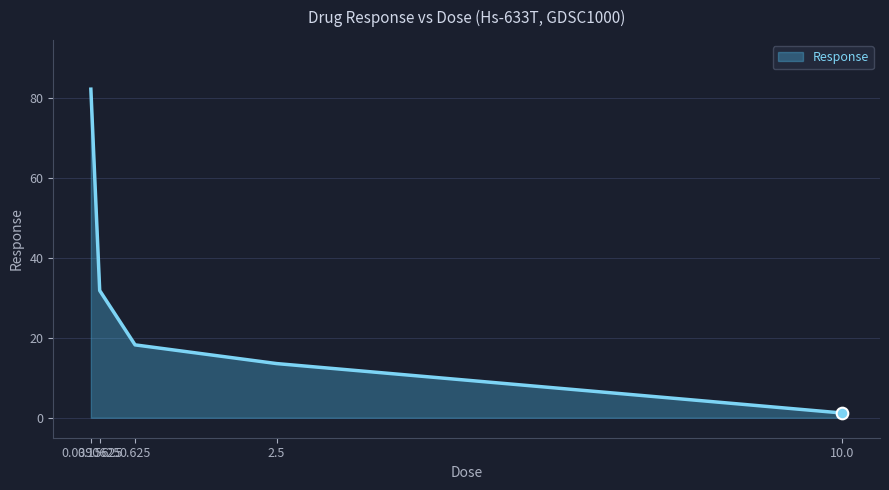

Which has a higher value, 2.5 or 0.15625?

0.15625